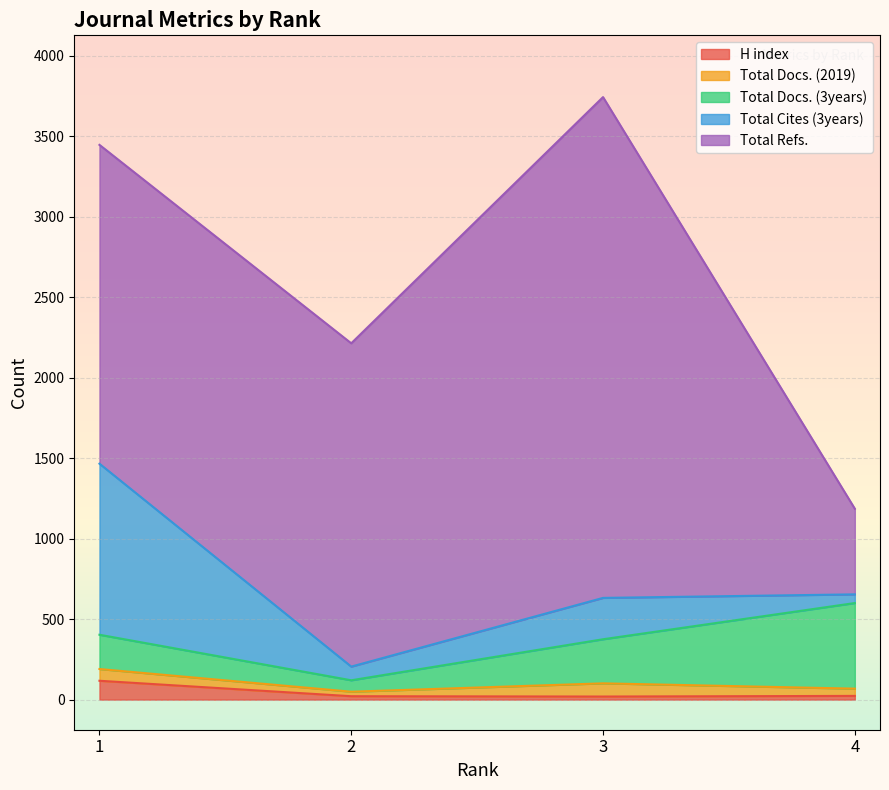

Where is the first local minimum for Total Docs. (2019)?

2